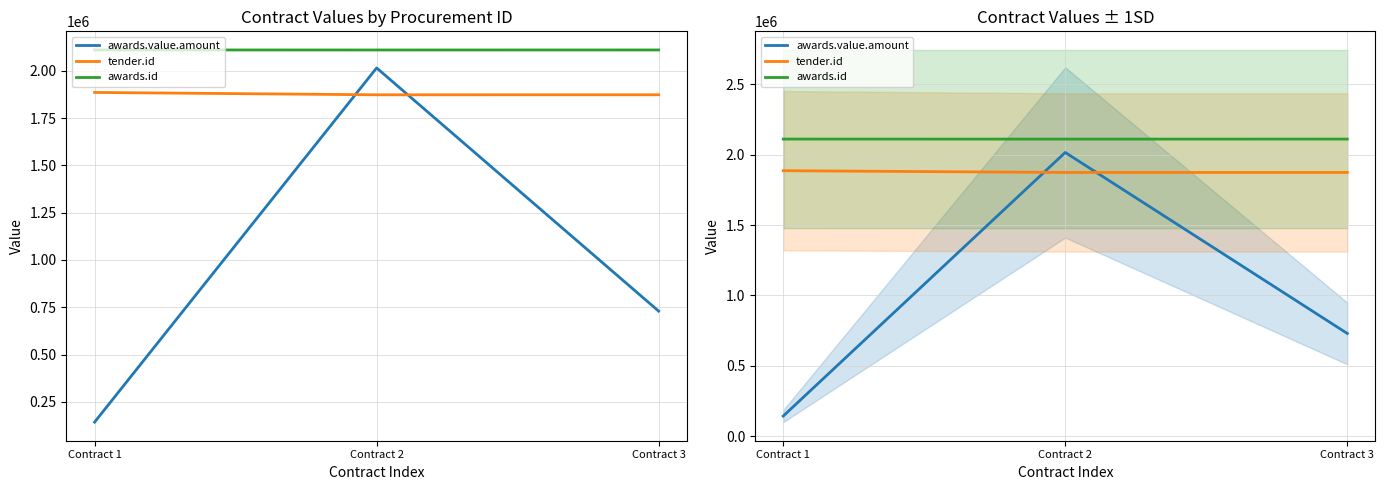

True or false: awards.id has a value of 2110020.0 at Contract 2.

True